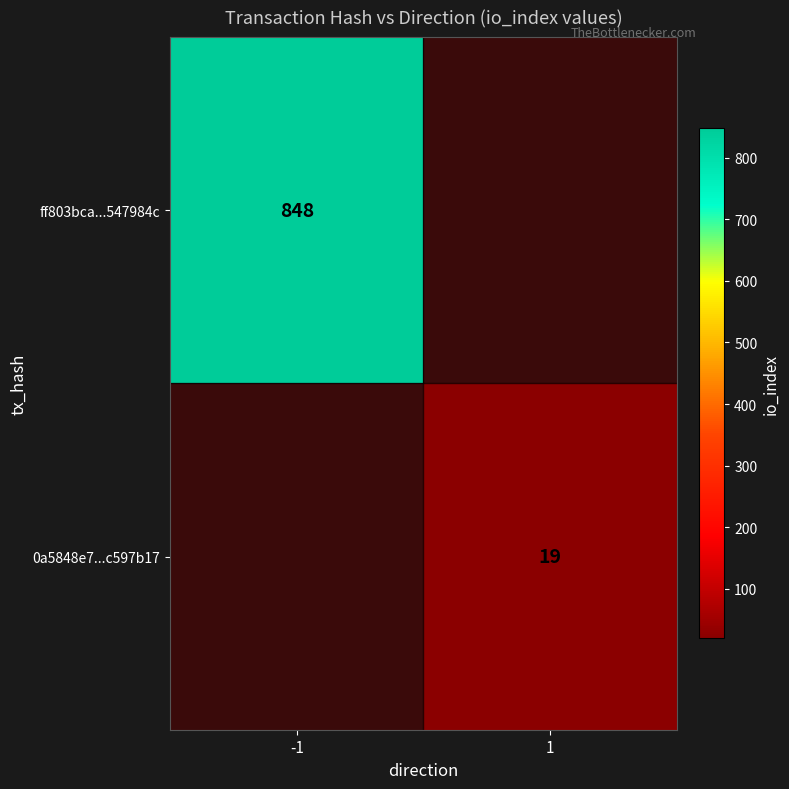

Is it true that ff803bca...547984c equals 1435 at -1?

False